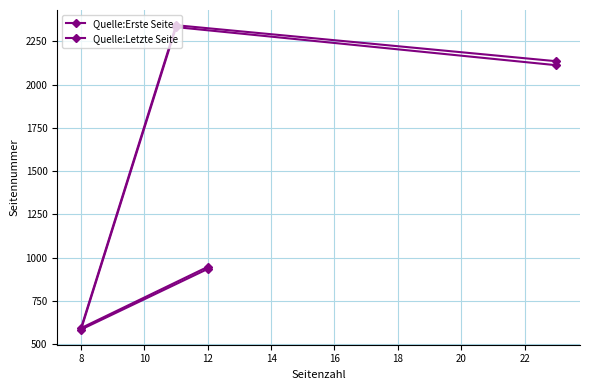

Does the chart have visible grid lines?

Yes